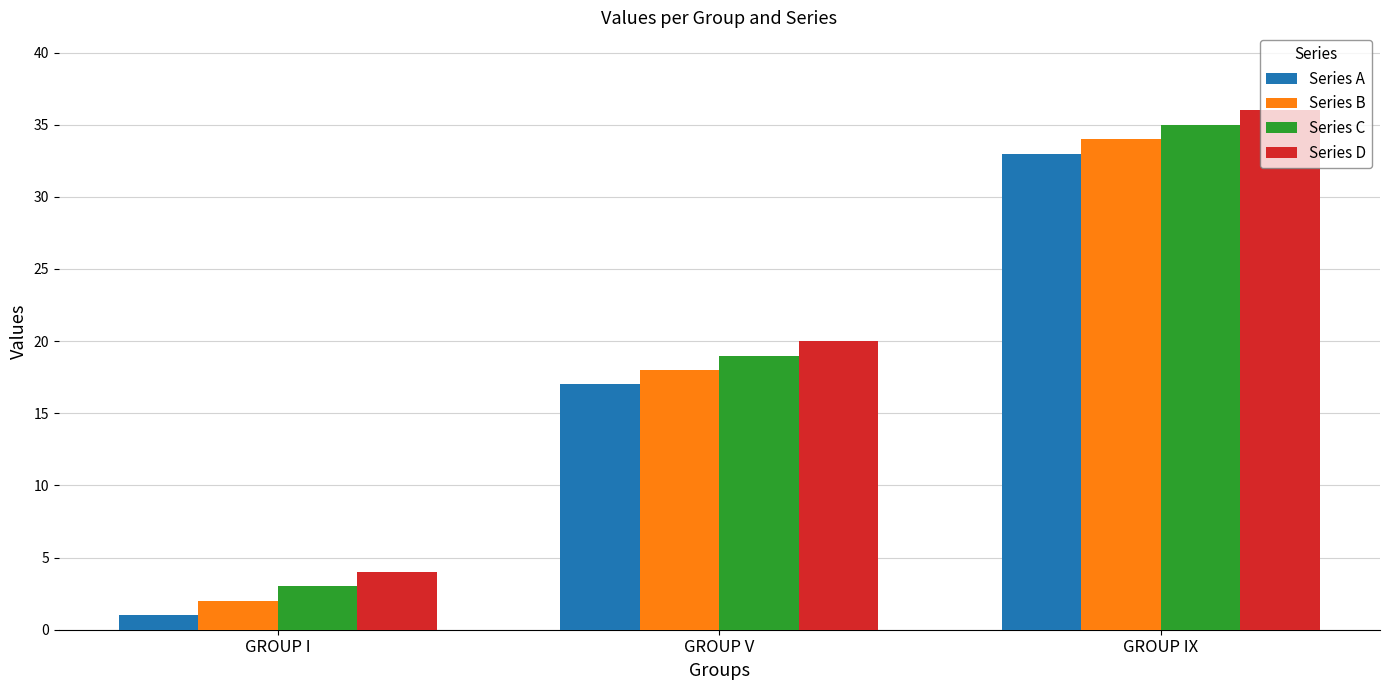

Reading left to right, extract all data points from this chart.

Series A: 1	17	33
Series B: 2	18	34
Series C: 3	19	35
Series D: 4	20	36